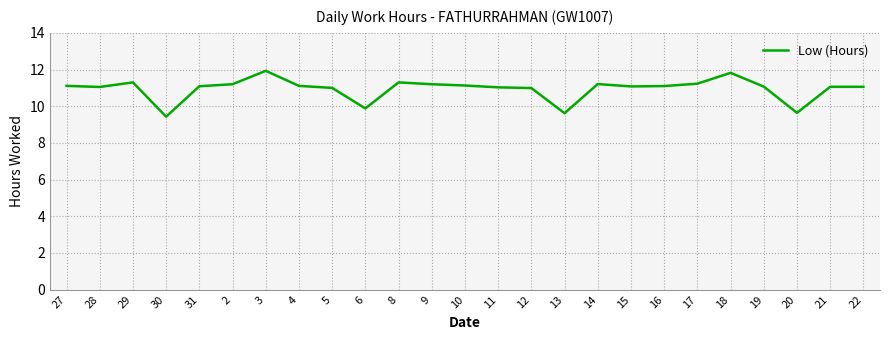

Approximately how many times larger is the value at 4 compared to 16?

1.0